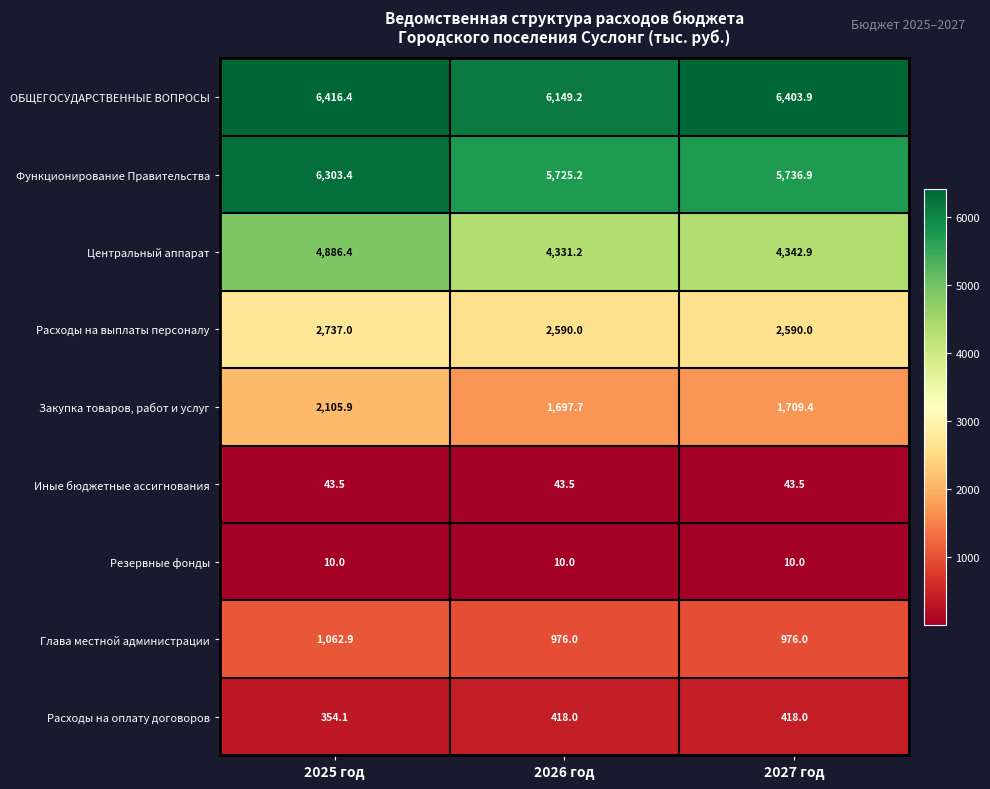

The value of Расходы на оплату договоров at 2027 год is 668.4. True or false?

False